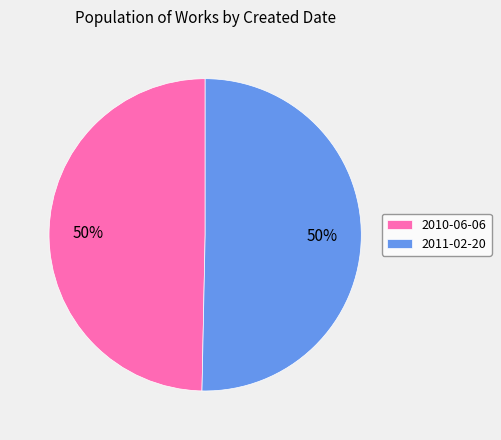

To the nearest percent, what is the average slice percentage?

50%